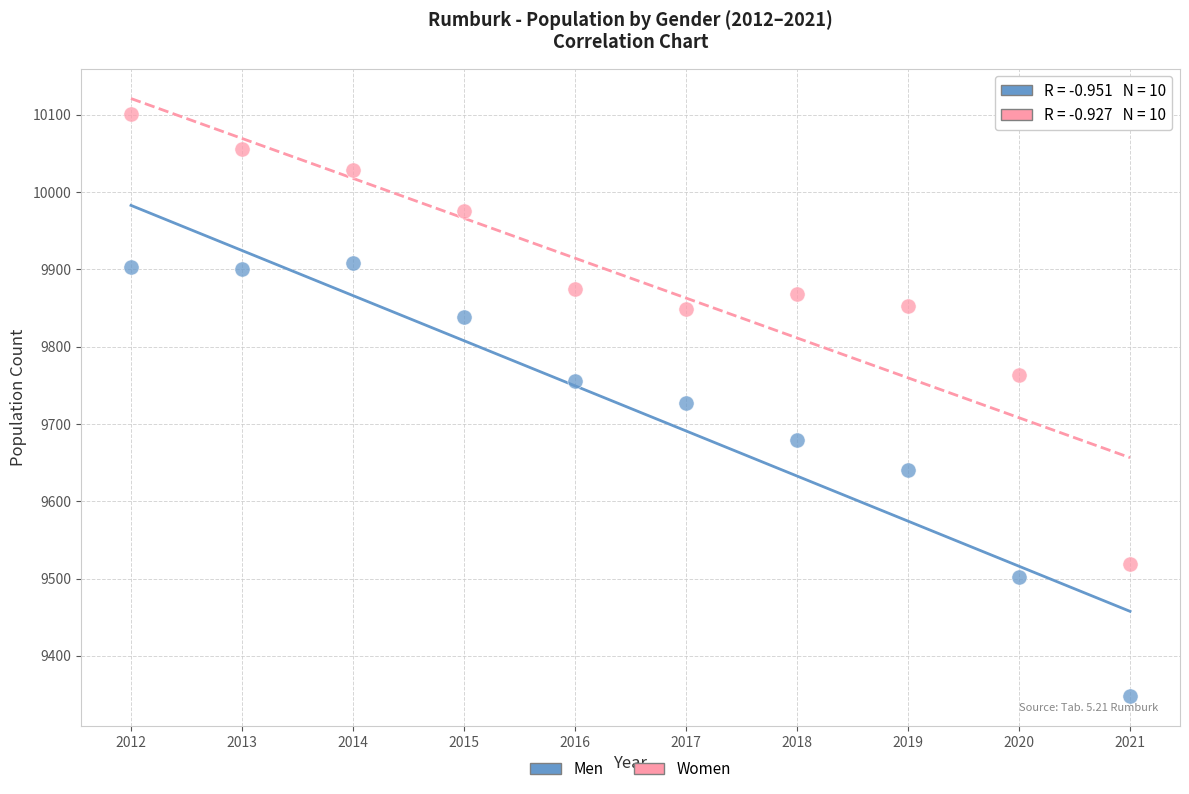

Across all data points, what is the range of X values (max minus min)?

9